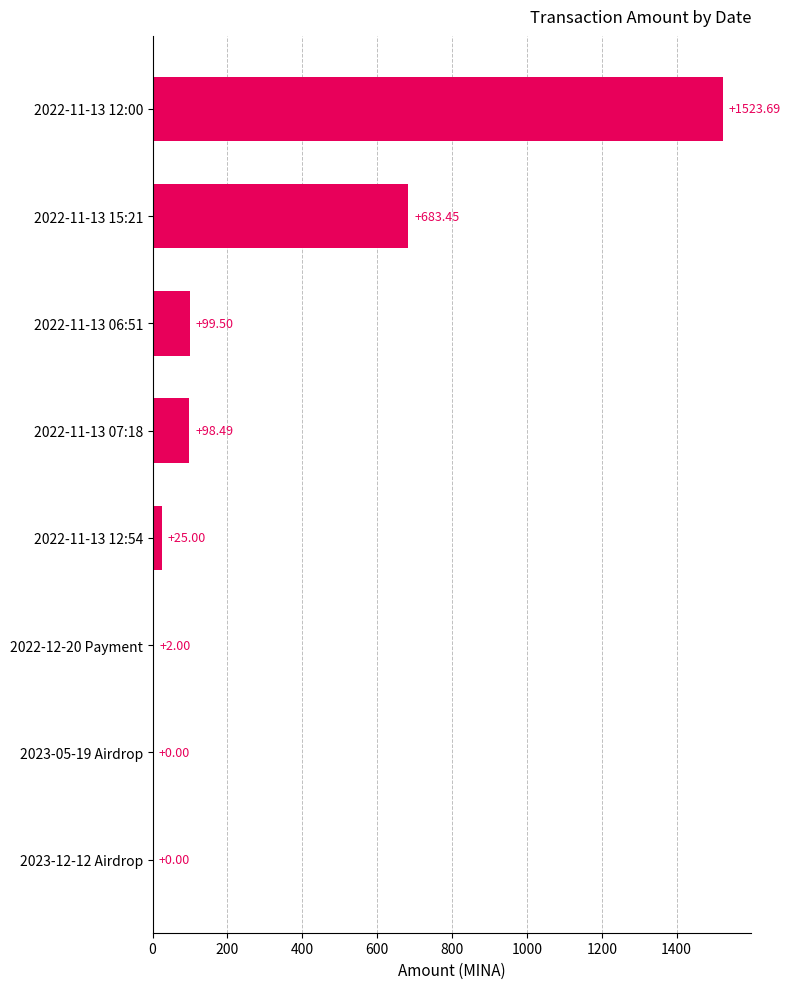

Does the chart contain stacked bars?

No